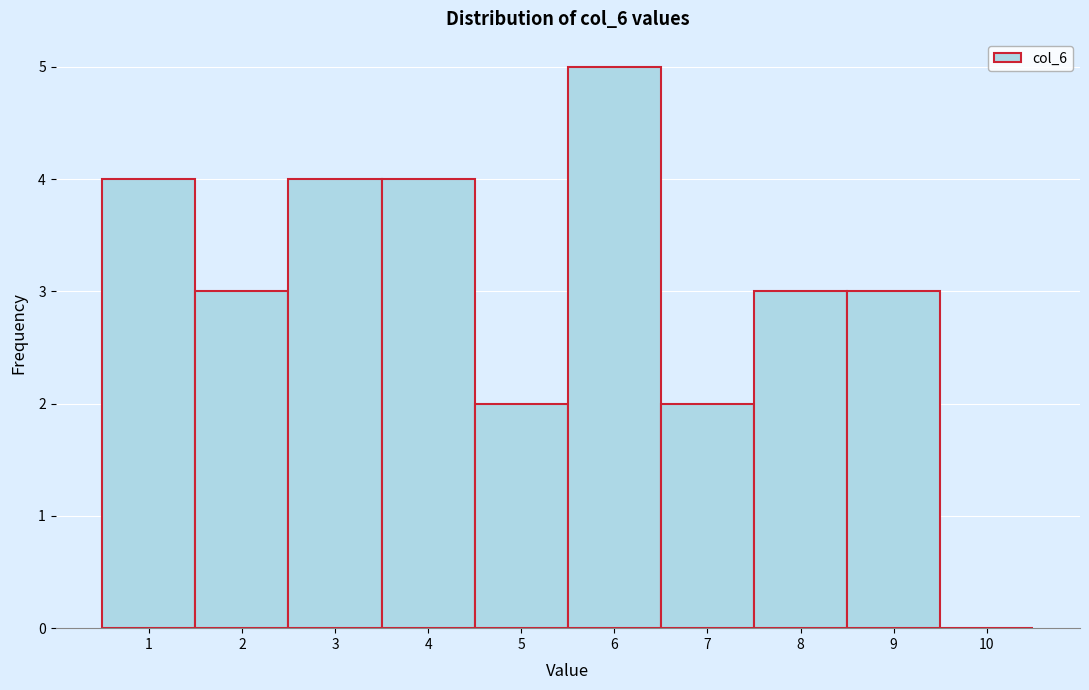

How tall is the bar that spans 6.5 to 7.5 on the x-axis? The values are not printed on the chart, so give them approximately, as read against the axis.

2